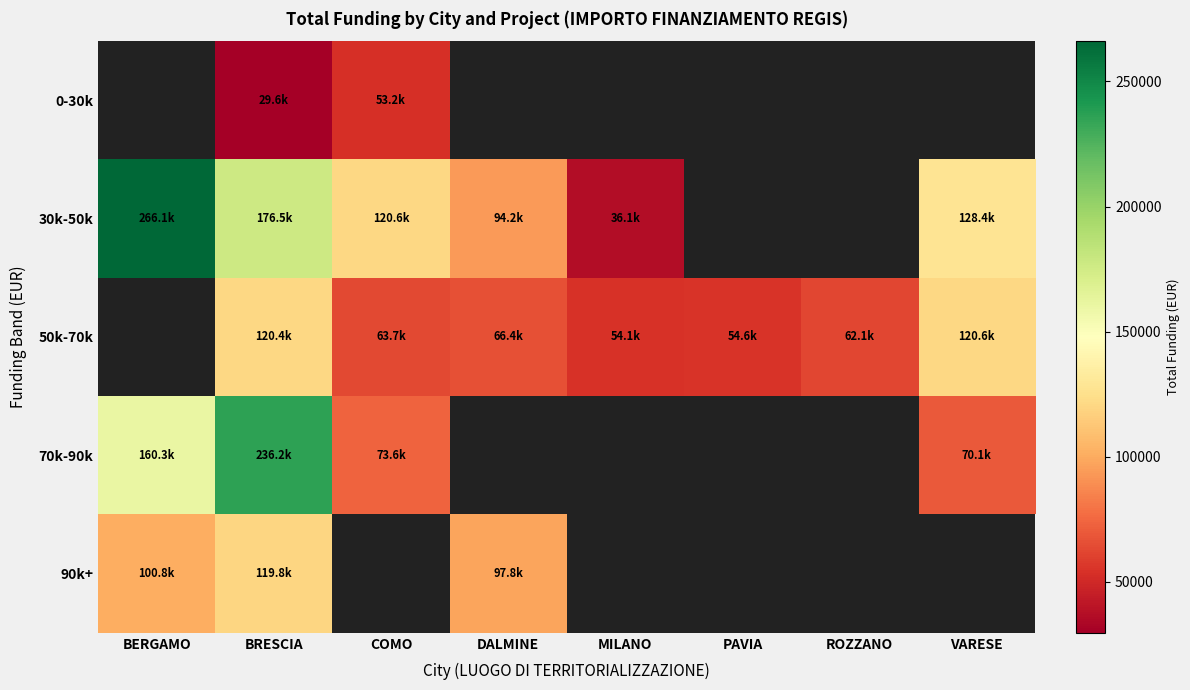

Between DALMINE and BERGAMO, which is larger?

DALMINE